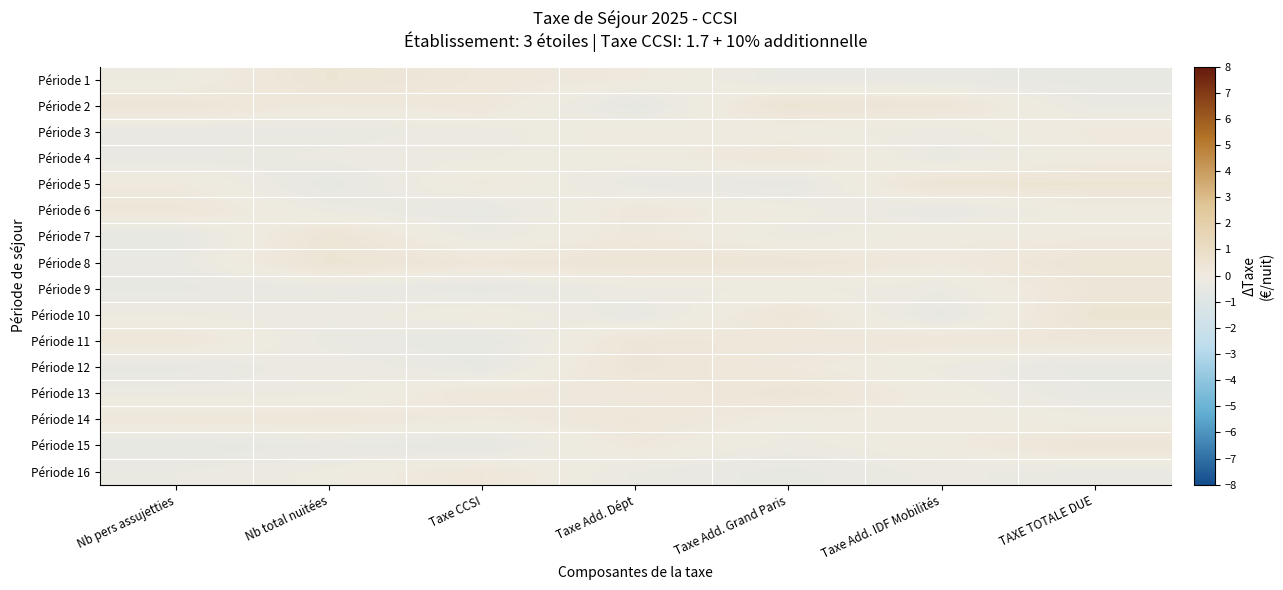

What is the difference between the highest and lowest values at Taxe Add. Grand Paris?

0.9